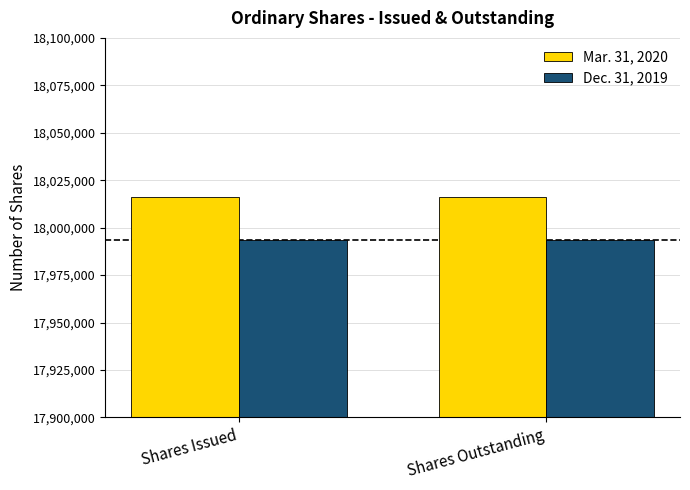

The Mar. 31, 2020 series shows 32289455 at Shares Outstanding. True or false?

False